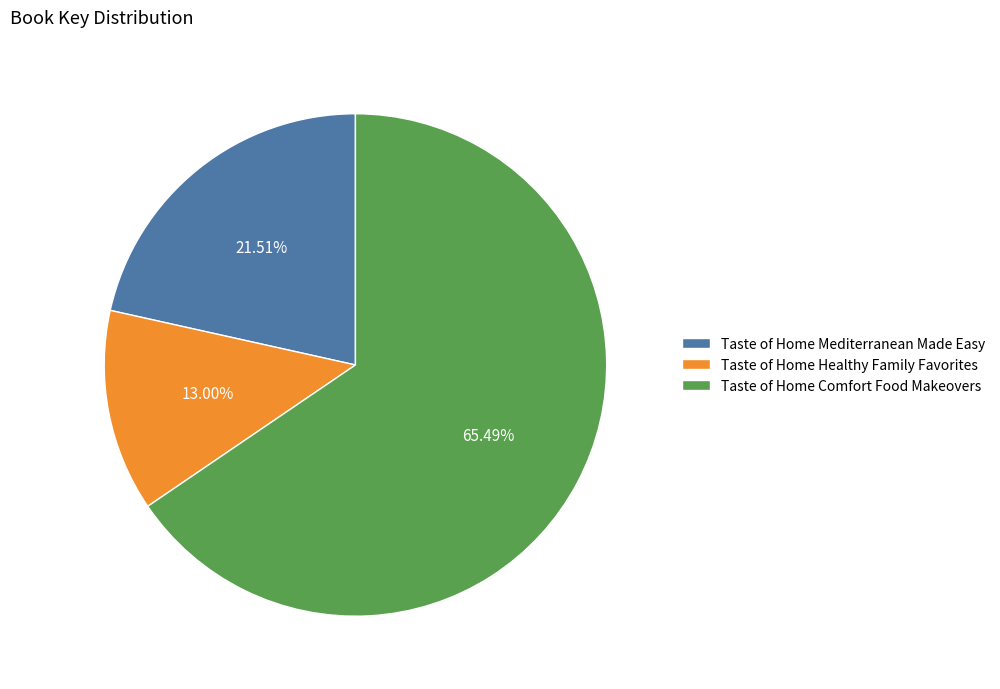

Approximately how many times larger is the value at Taste of Home Mediterranean Made Easy compared to Taste of Home Healthy Family Favorites?

1.7